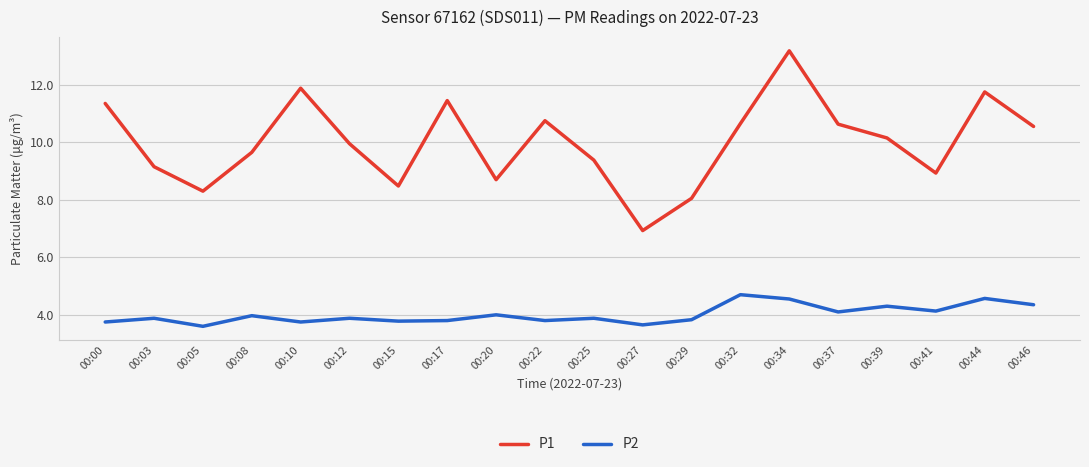

True or false: P2 and P1 cross at least once.

False